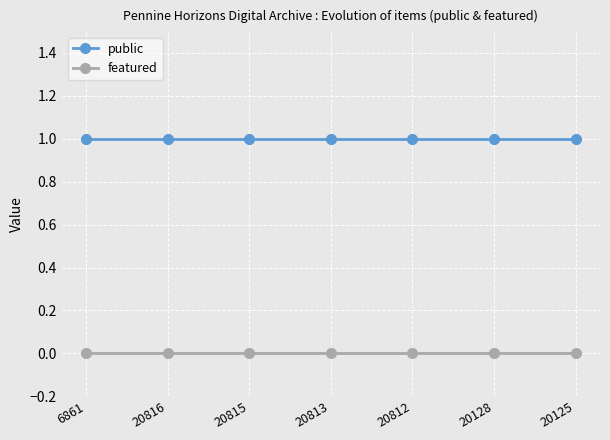

What is the label of the 5th point from the left?

20812